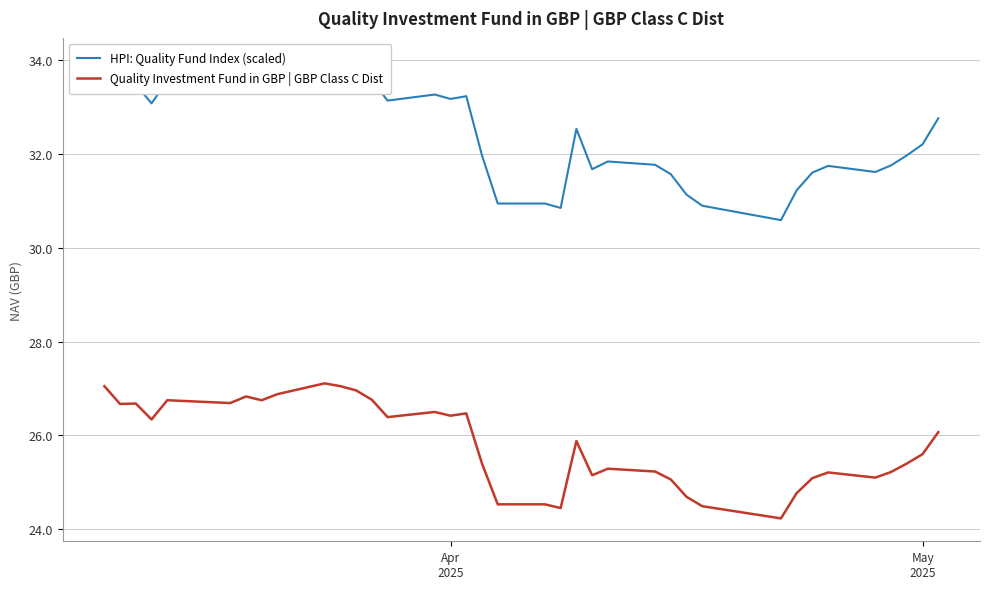

True or false: Quality Investment Fund in GBP | GBP Class C Dist and HPI: Quality Fund Index (scaled) cross at least once.

False